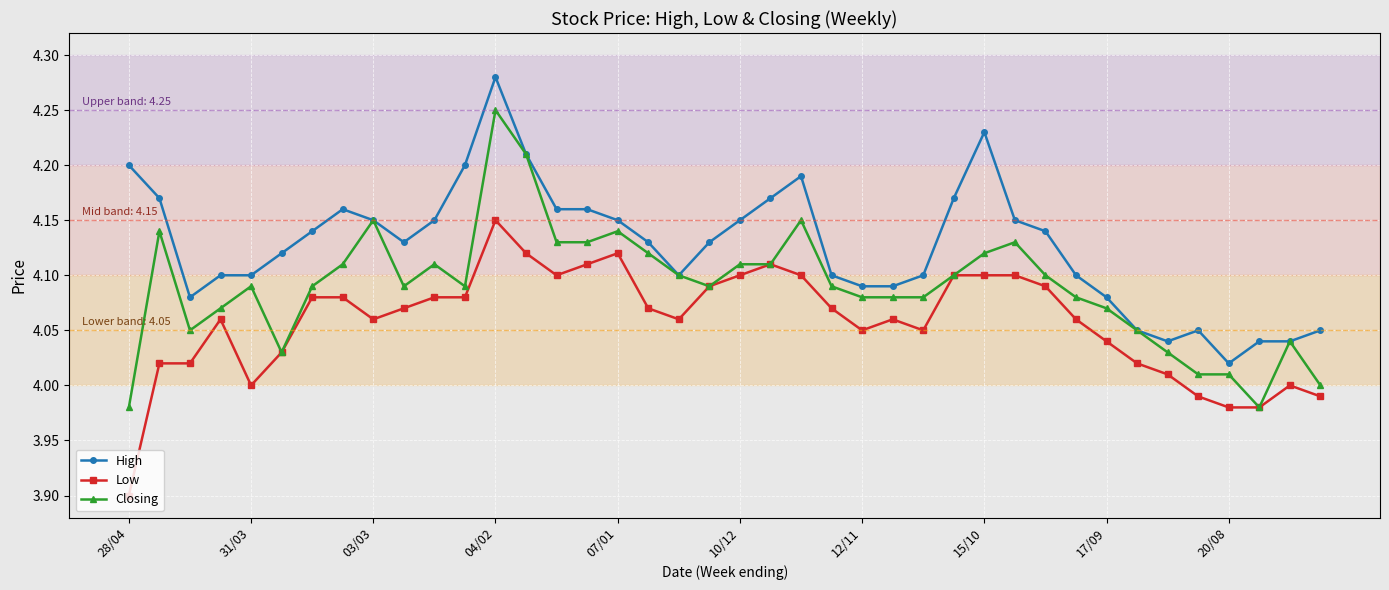

Which series has the largest range (max minus min)?

Closing